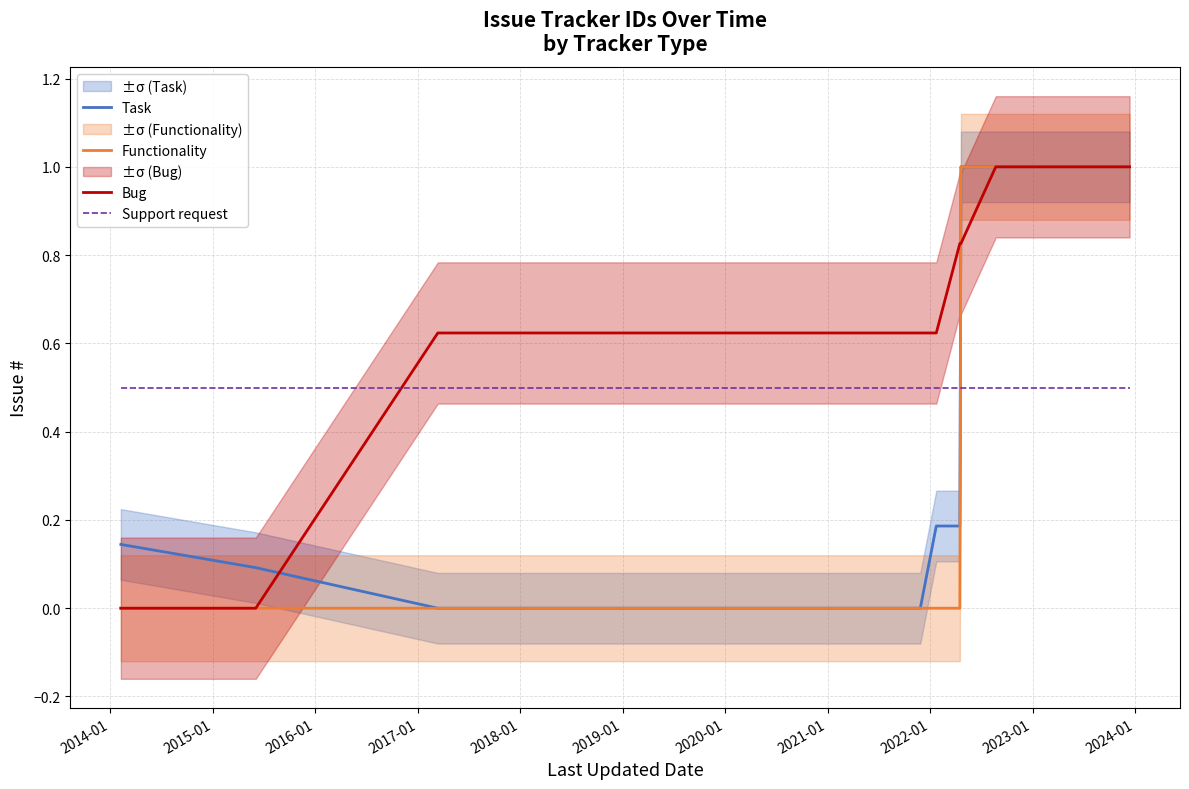

Which series ends up on top after the final intersection of Bug and Support request?

Bug